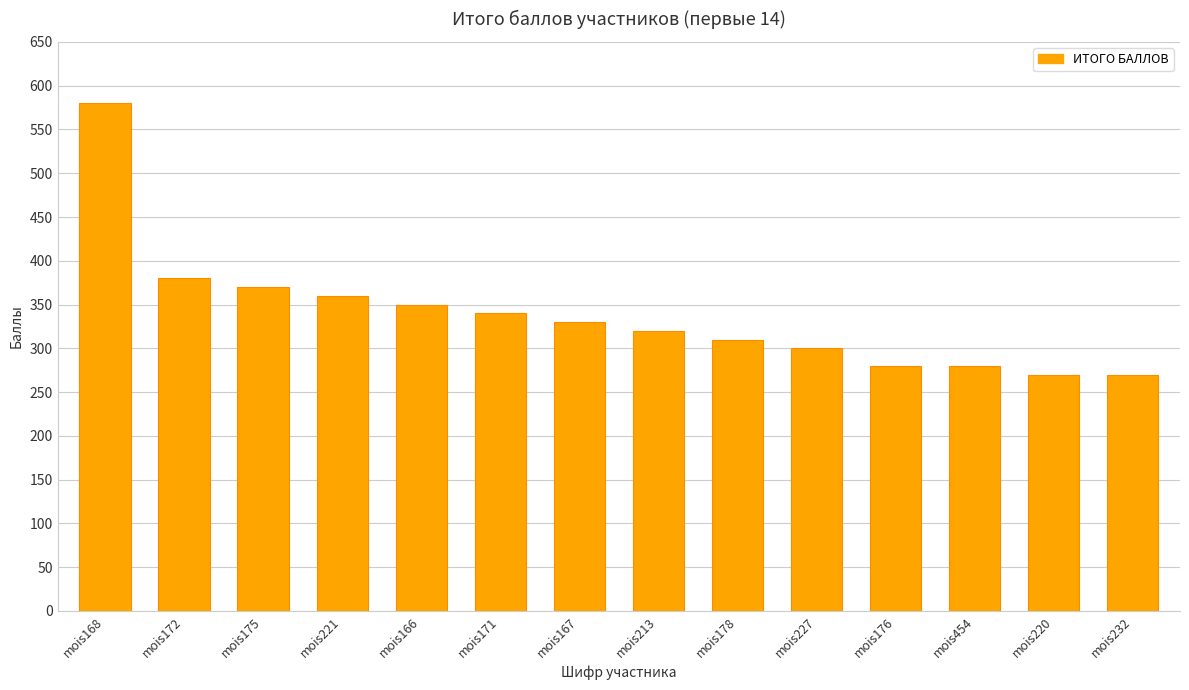

The value at mois172 is 220. True or false?

False